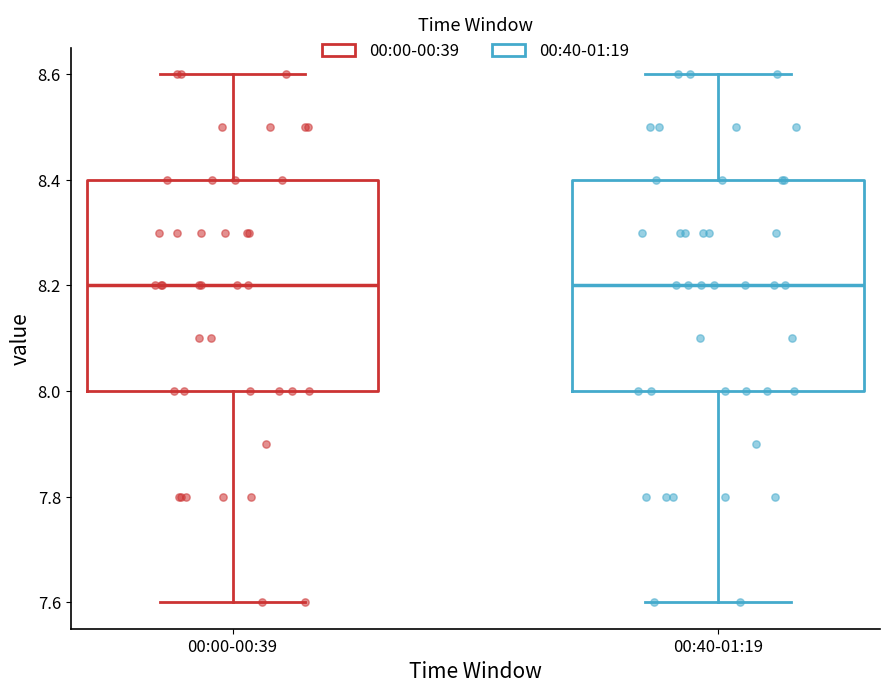

Reading left to right, transcribe this box plot: for each box, give where its median line is, the range the box spans, and where its two whiskers end, as read against the y-axis. The values are not printed on the chart, so give them approximately, as read against the axis.

00:00-00:39: median 8.2, box 8.0 to 8.4, whiskers 7.6 to 8.6
00:40-01:19: median 8.2, box 8.0 to 8.4, whiskers 7.6 to 8.6